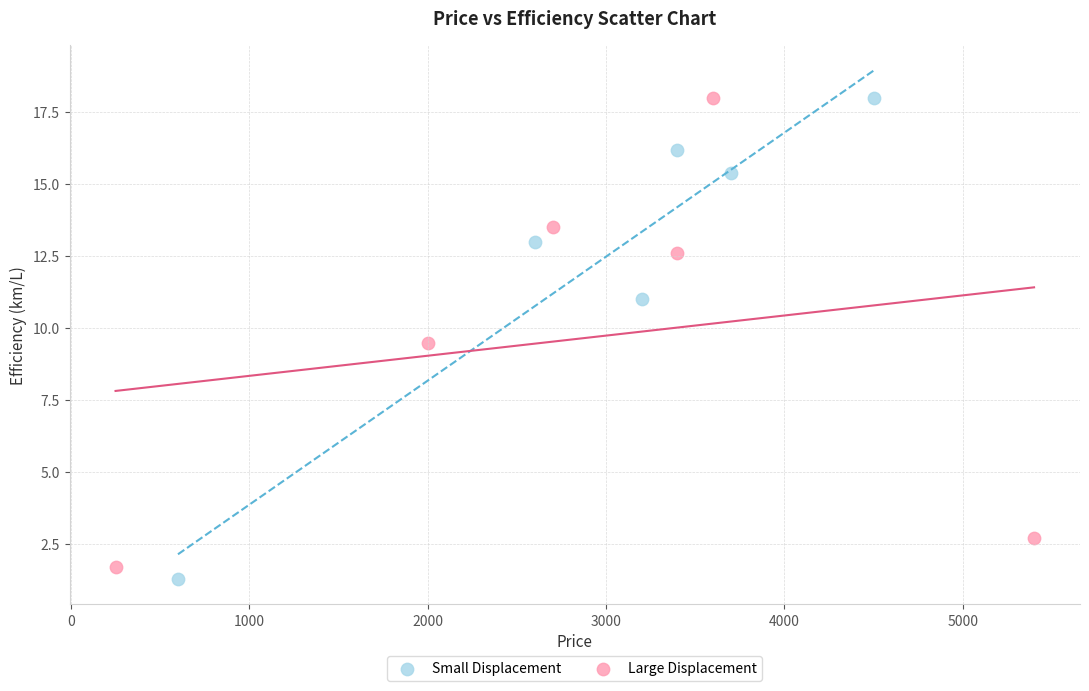

What are all the series names shown in the legend?

Small Displacement, Large Displacement